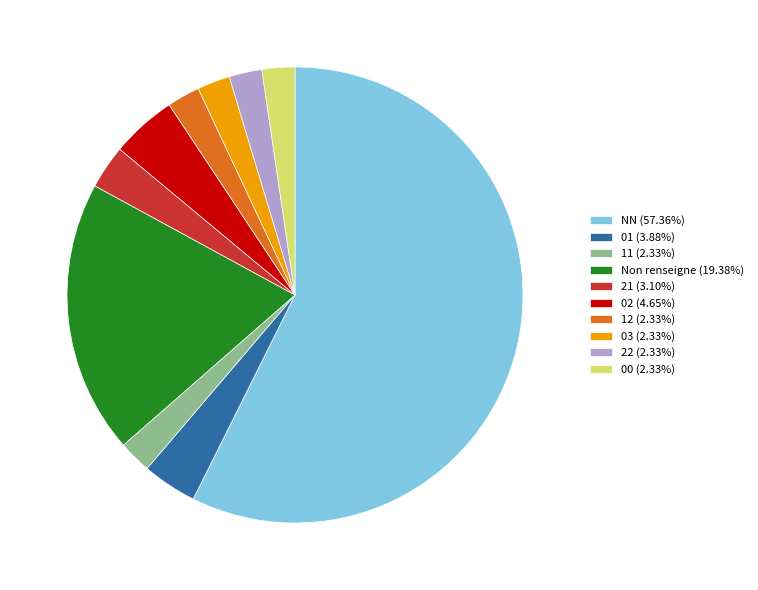

Is there any slice that represents more than half of the pie?

Yes